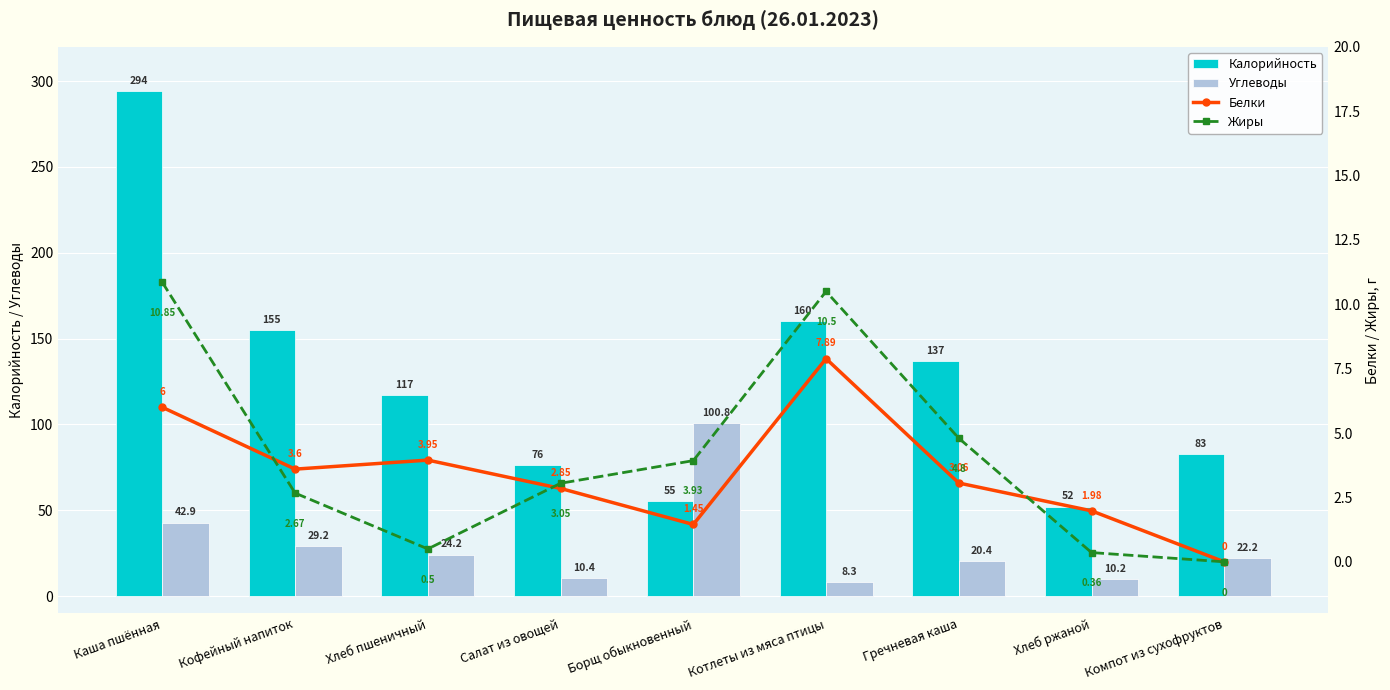

Which category has the lowest value across all series?

Компот из сухофруктов